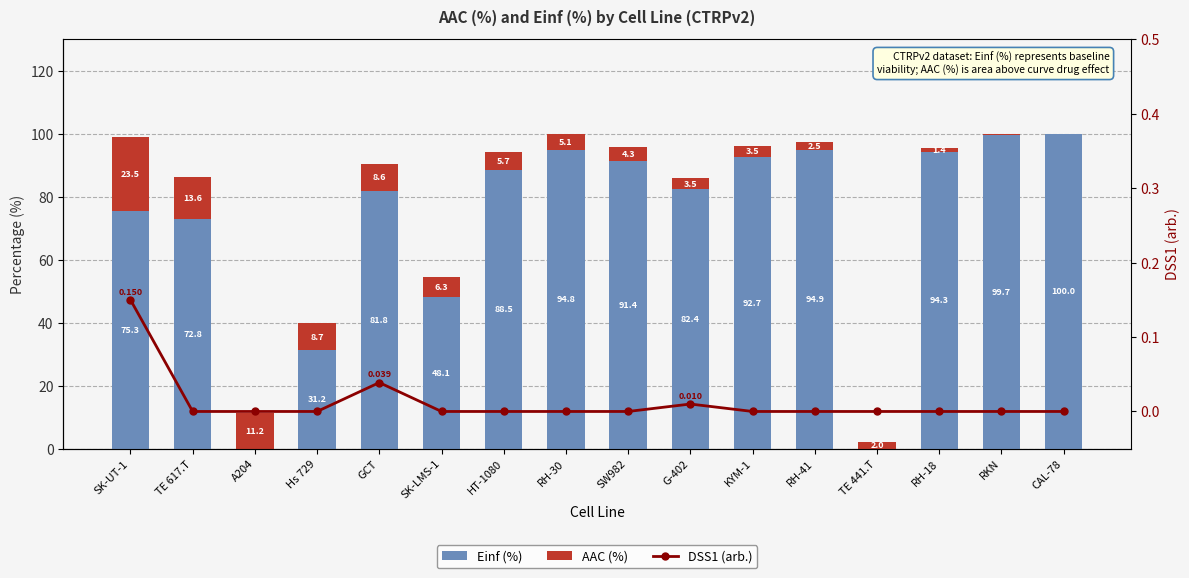

Which has a higher value, A204 or Hs 729?

Hs 729